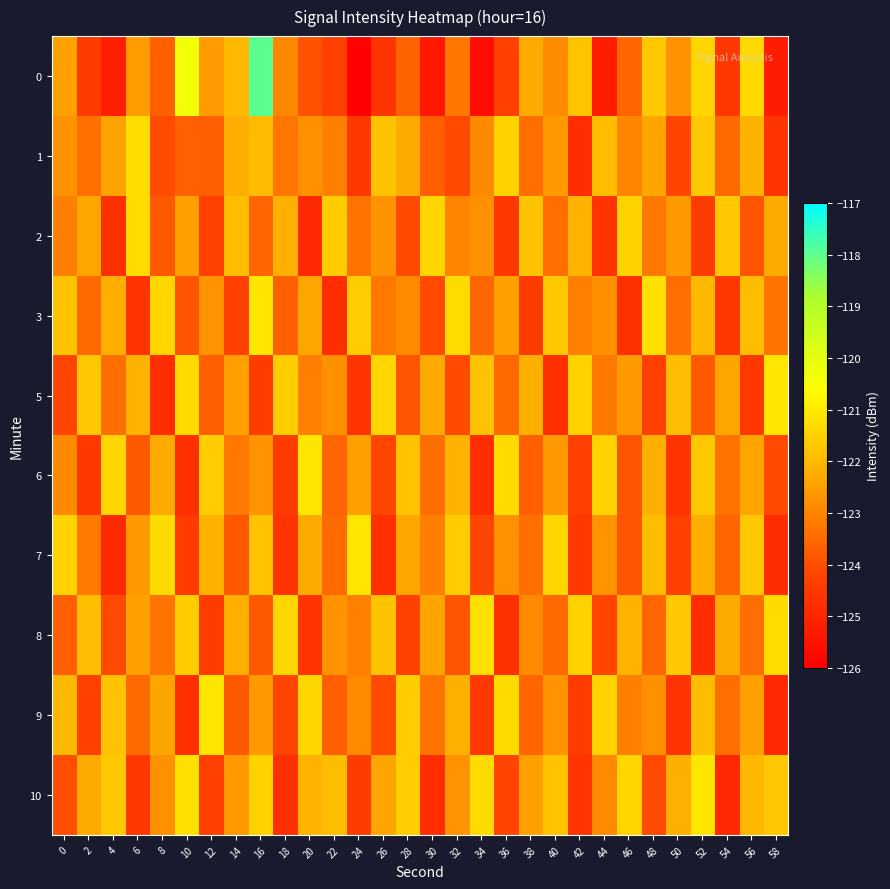

How many series are shown in this chart?

10